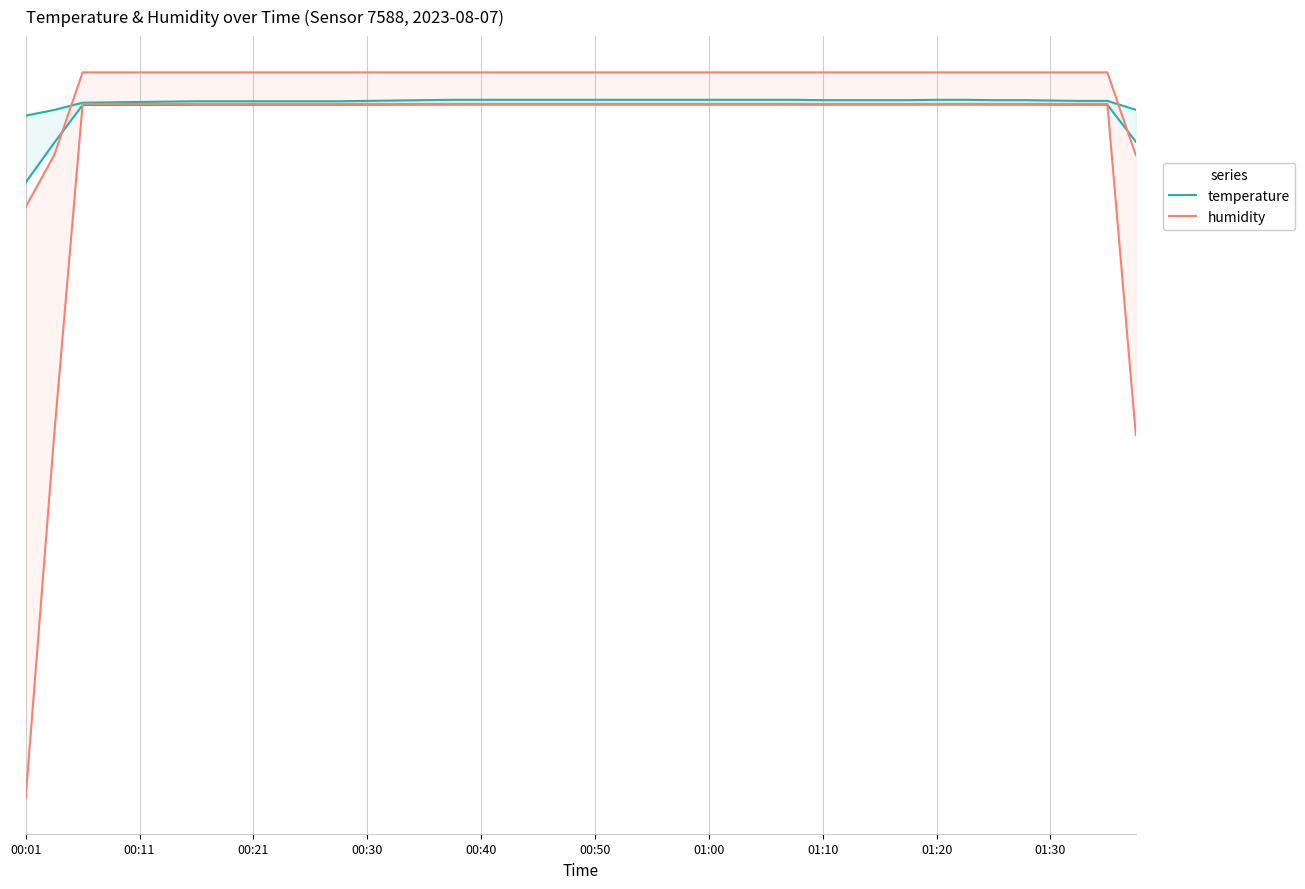

At which label does humidity first exceed 8?

00:21